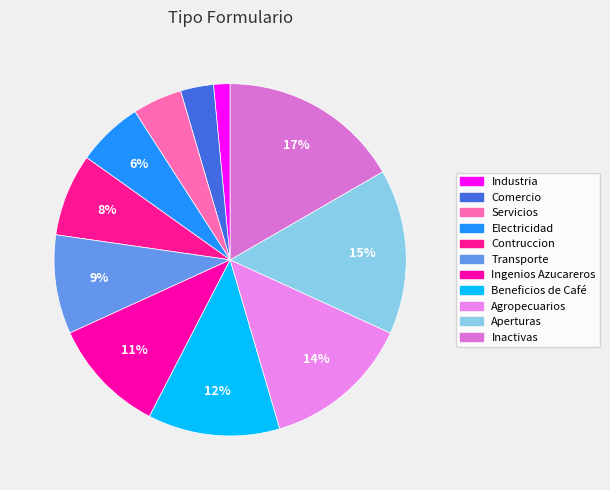

Is it true that Aperturas is 23% of the pie?

False